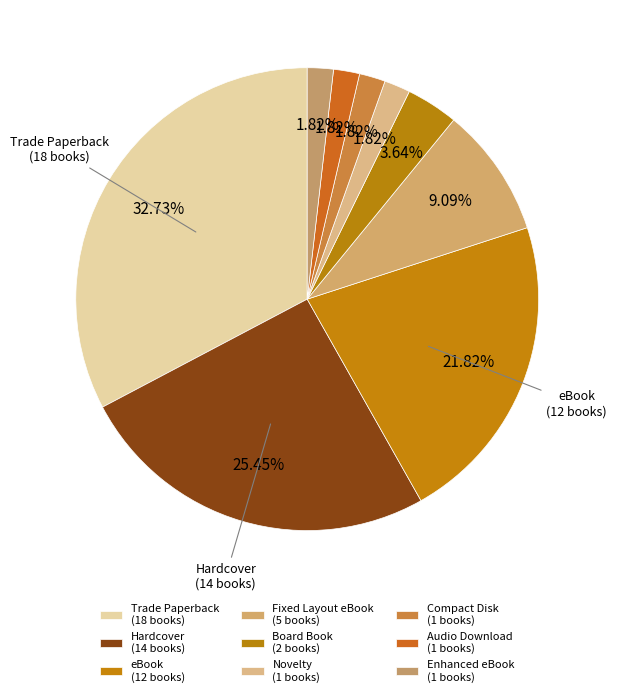

Do Fixed Layout eBook and Trade Paperback together represent more than half of the pie?

No